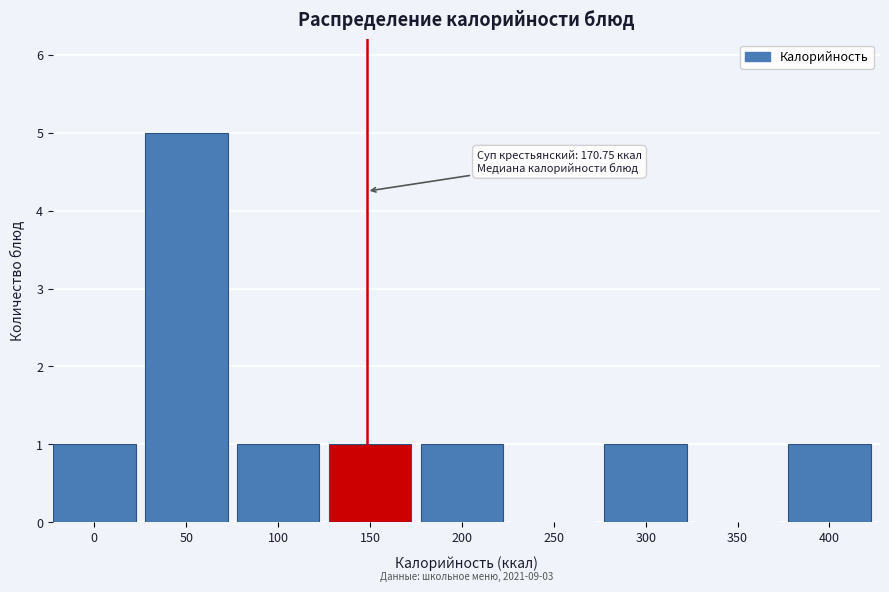

Reading left to right, list all the values displayed in this chart.

0=1	50=5	100=1	150=1	200=1	250=0	300=1	350=0	400=1